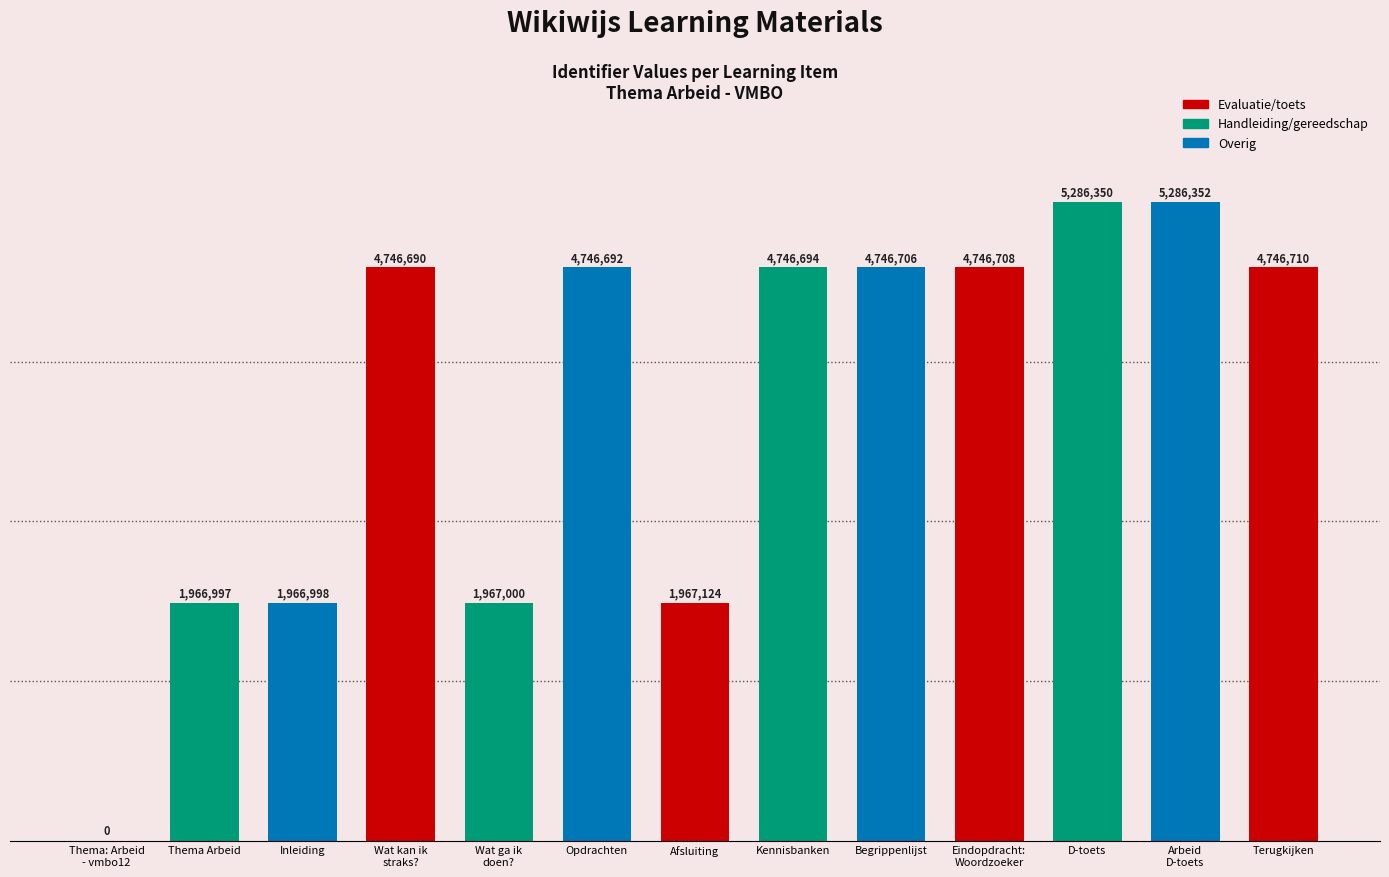

What is the ratio of the value at D-toets to the value at Wat kan ik
straks??

1.1